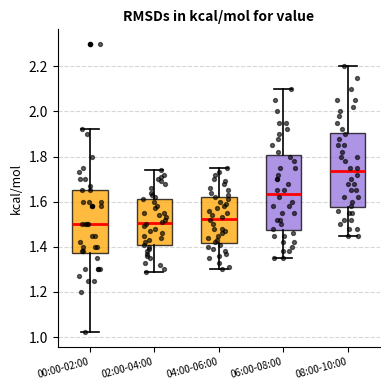

Reading left to right, read every box against the y-axis: the position of its median line, the range the box covers, and the ends of its whiskers. The values are not printed on the chart, so give them approximately, as read against the axis.

00:00-02:00: median 1.50, box 1.38 to 1.66, whiskers 1.02 to 1.92
02:00-04:00: median 1.50, box 1.40 to 1.62, whiskers 1.30 to 1.74
04:00-06:00: median 1.52, box 1.42 to 1.62, whiskers 1.30 to 1.76
06:00-08:00: median 1.64, box 1.48 to 1.80, whiskers 1.36 to 2.10
08:00-10:00: median 1.74, box 1.58 to 1.90, whiskers 1.46 to 2.20